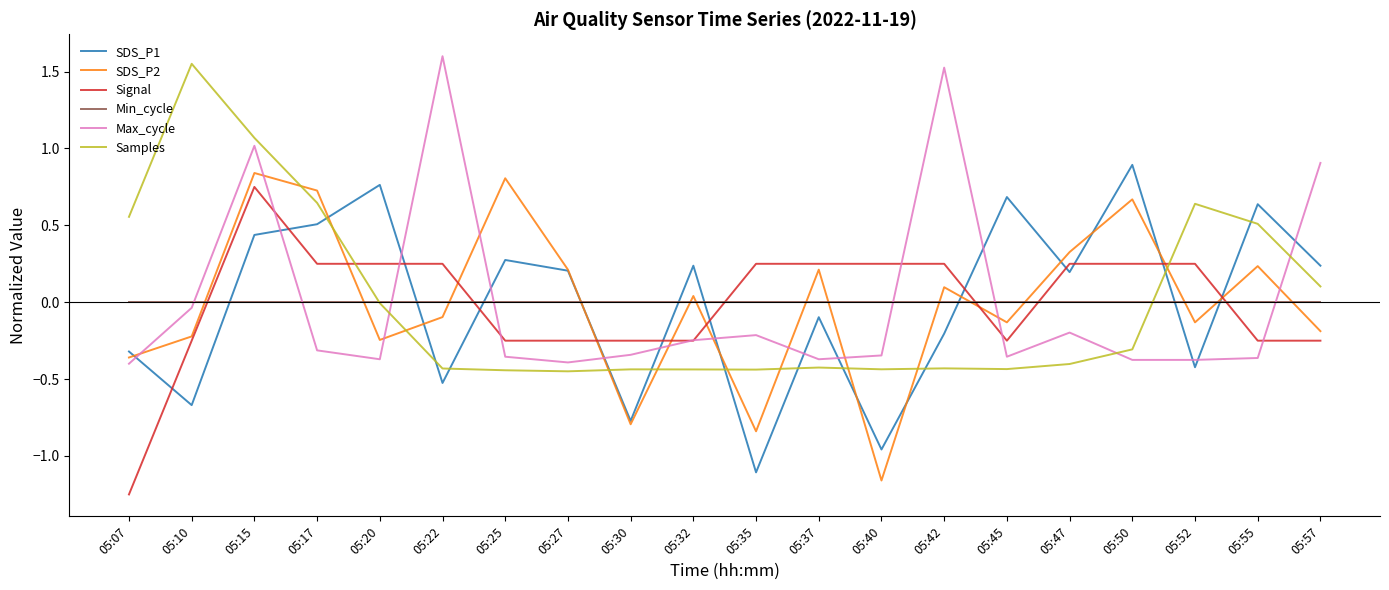

At which label is SDS_P2 closest to 0?

05:32